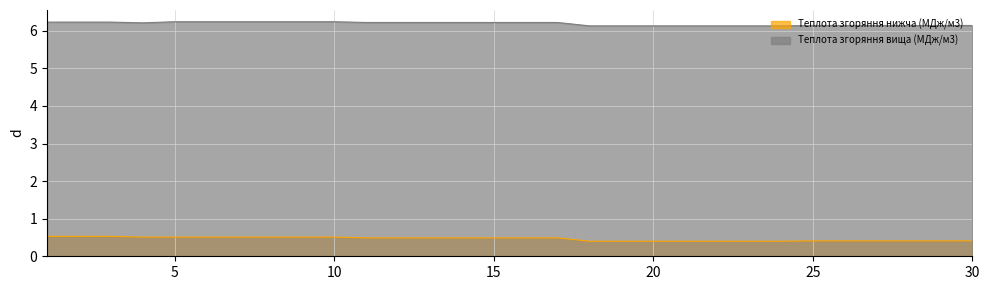

What is the difference between the maximum and second lowest values in the Теплота згоряння вища (МДж/м3) series?

0.1